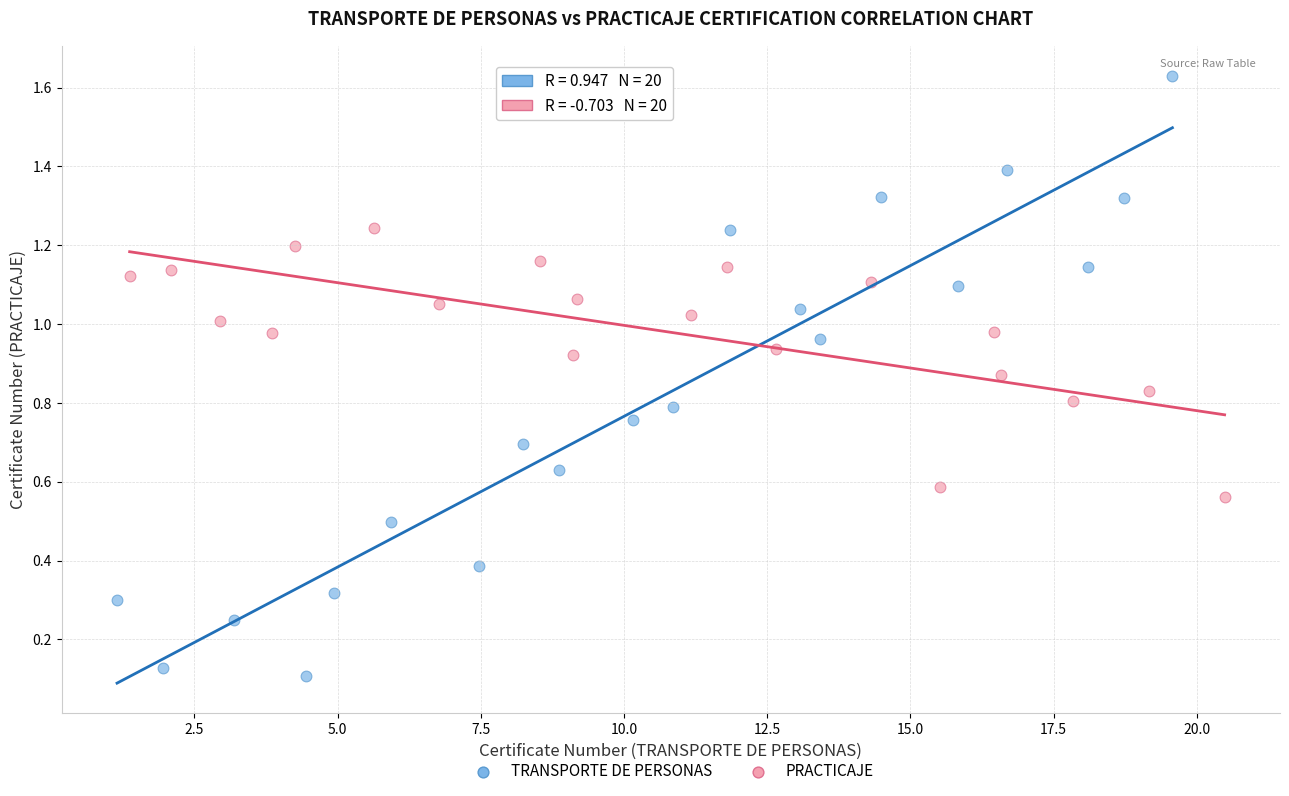

Which series has the widest spread of Y values?

TRANSPORTE DE PERSONAS